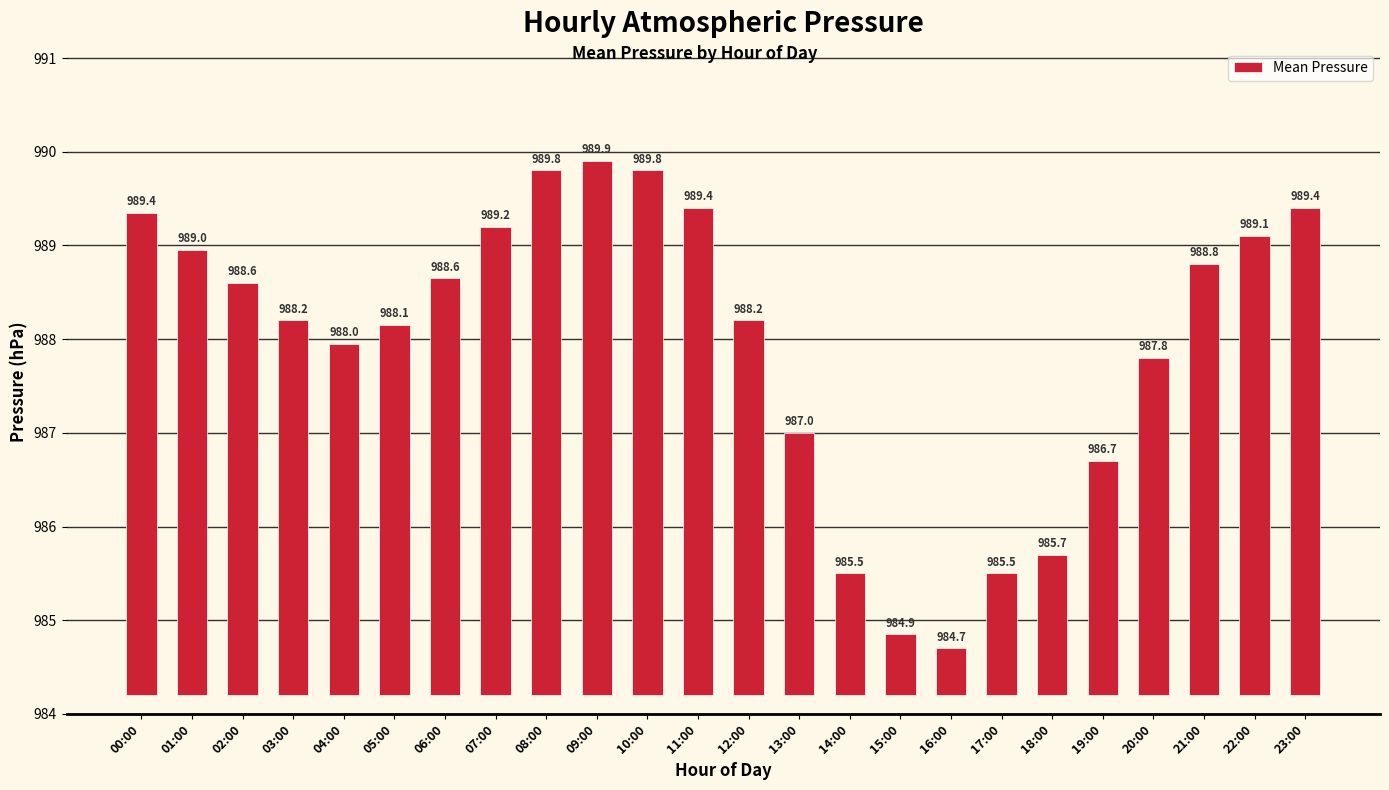

At which category does the chart reach its minimum across all series?

16:00